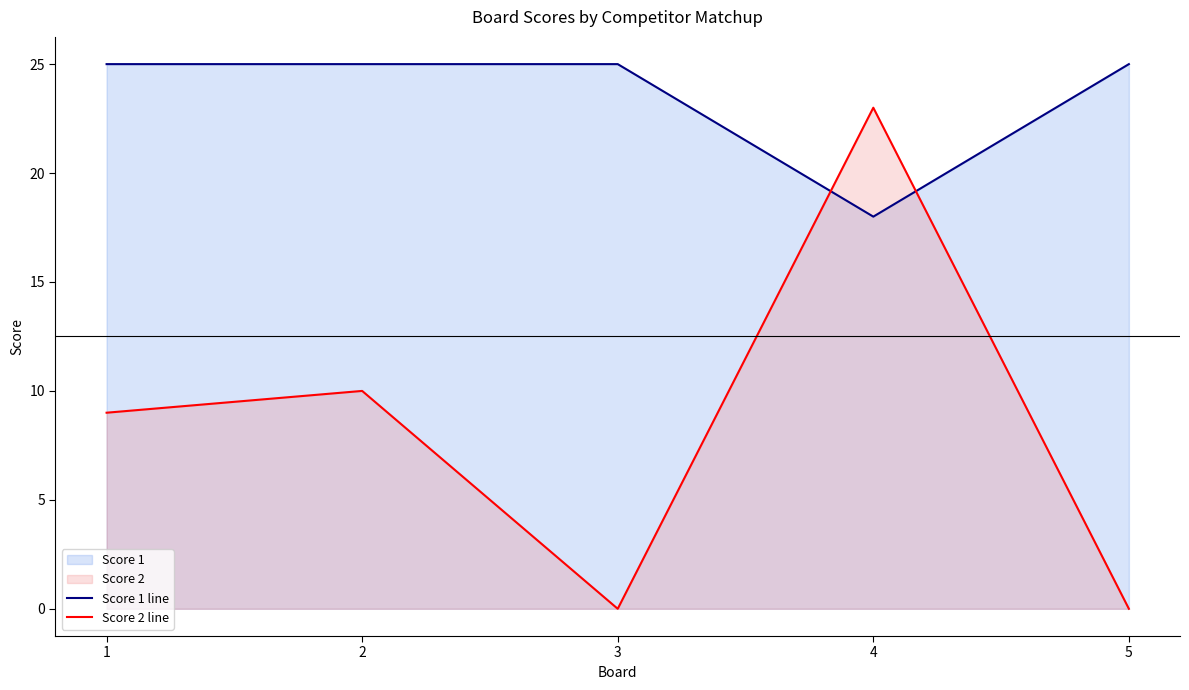

Between which two adjacent categories do Score 1 line and Score 2 line first intersect?

3 and 4